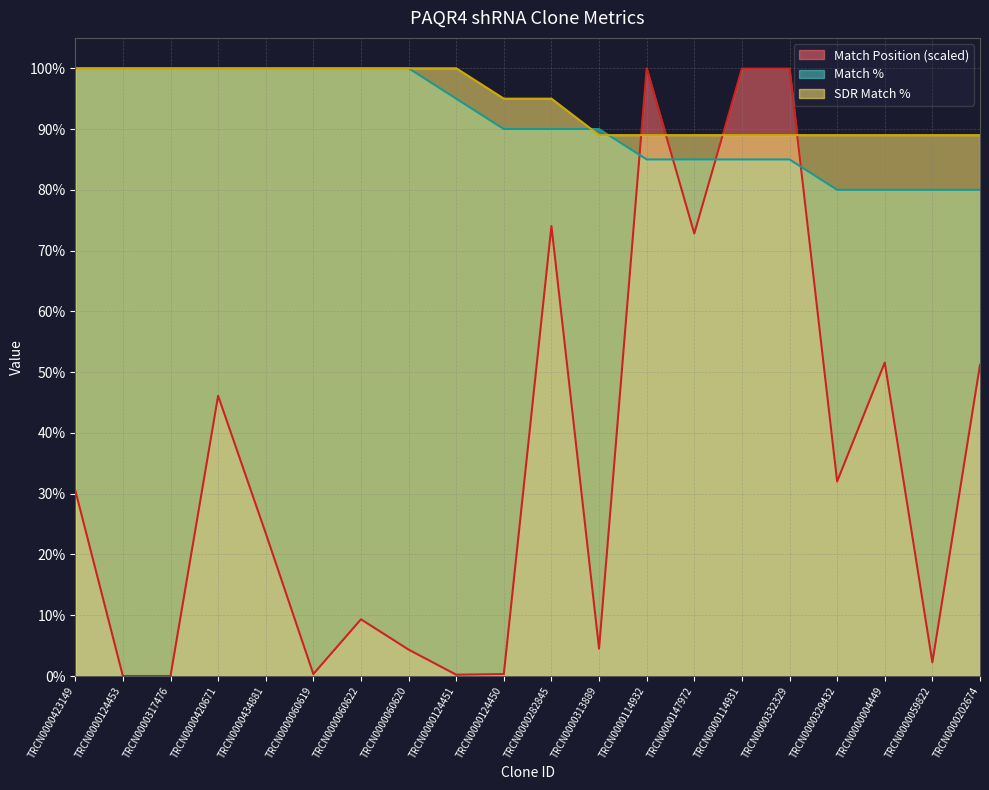

At which category does Match Position reach its first local valley?

TRCN0000060619